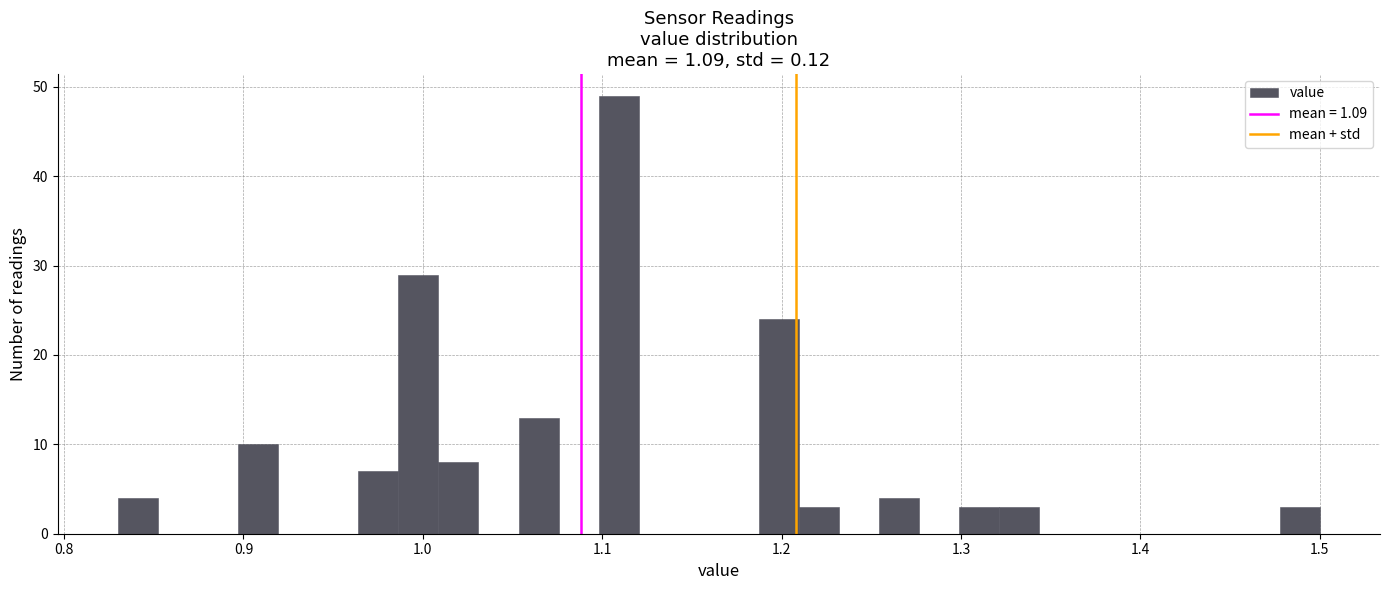

Around what value on the x-axis is the tallest bar? Give the approximate position of its centre, as read against the axis.

1.11